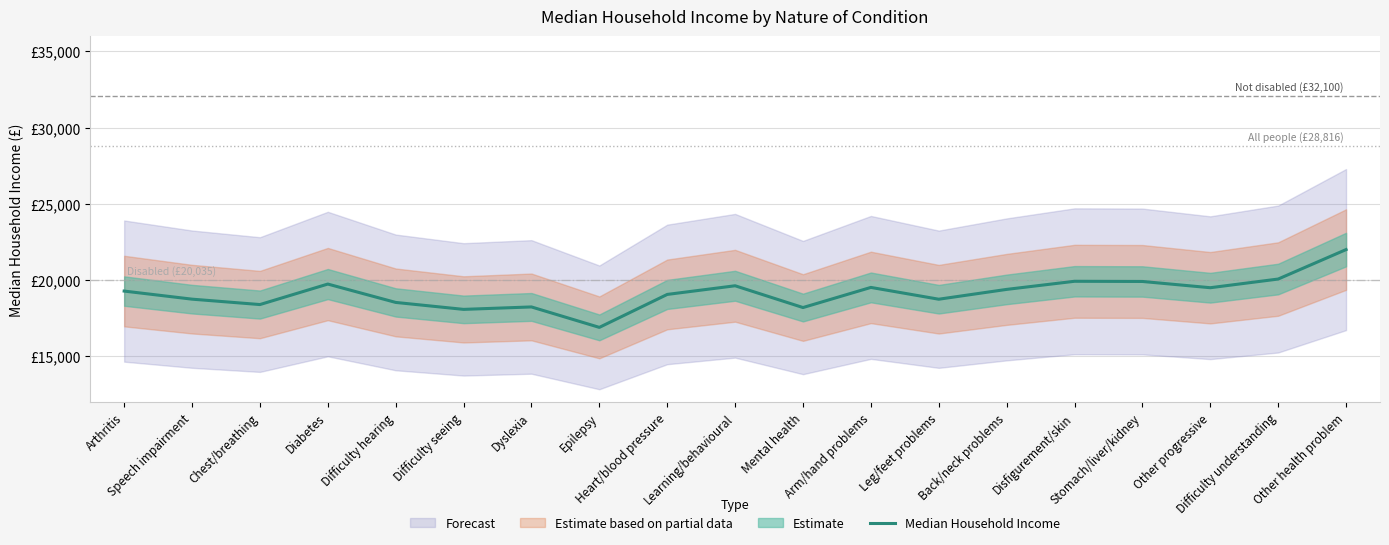

True or false: the data shows 11277 at Other health problem.

False